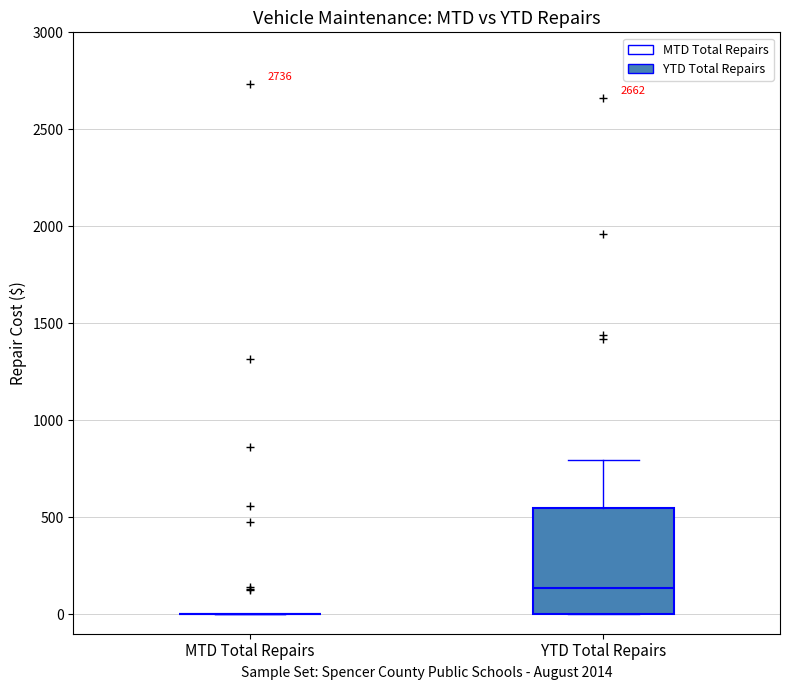

Reading left to right, read every box against the y-axis: the position of its median line, the range the box covers, and the ends of its whiskers. The values are not printed on the chart, so give them approximately, as read against the axis.

MTD Total Repairs: box collapsed to a line at 0, whiskers 0 to 0
YTD Total Repairs: median 150, box 0 to 550, whiskers 0 to 800